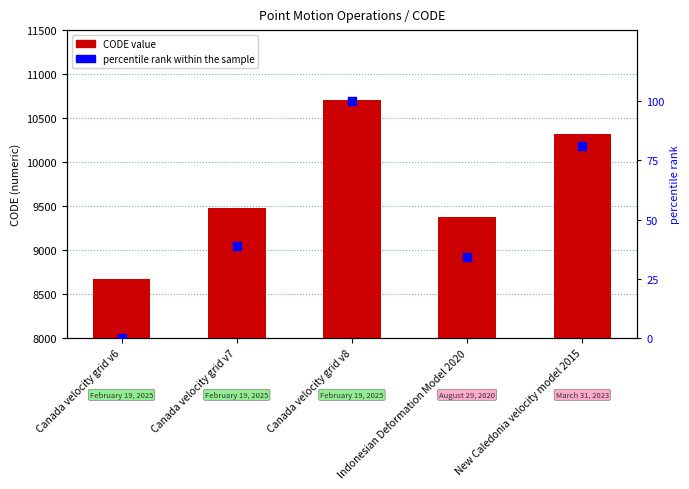

Which series contains the lowest Y value?

percentile rank within the sample